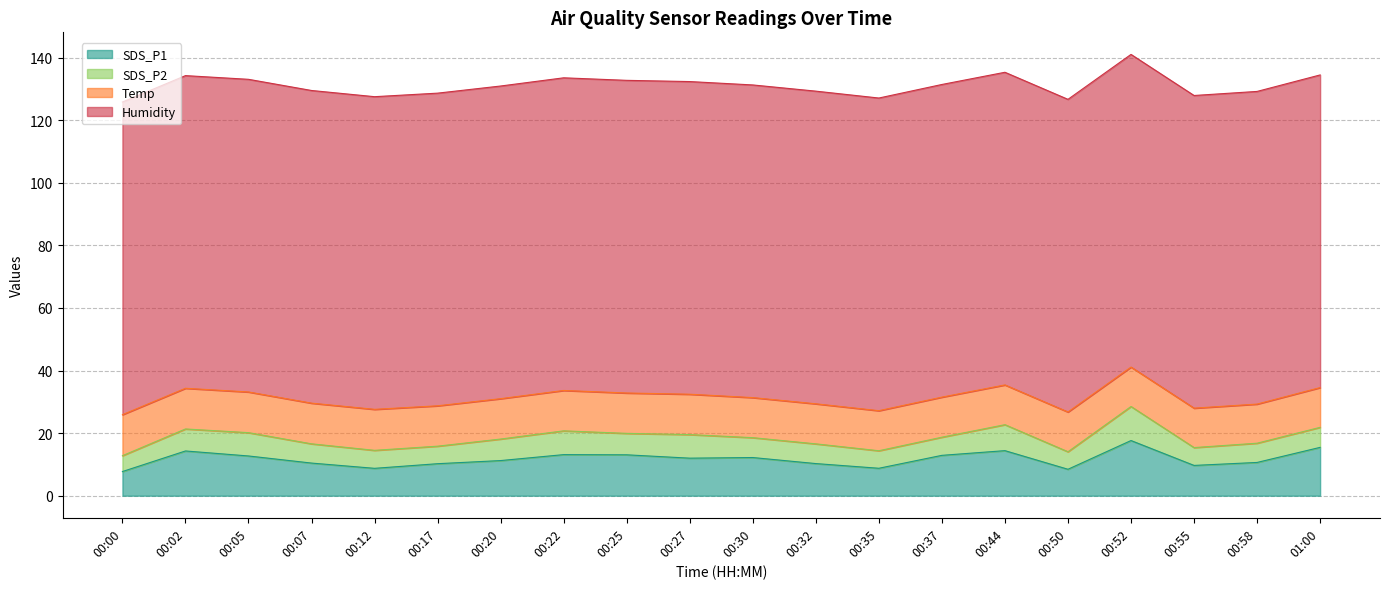

Where is Temp nearest to the value 12?

00:58